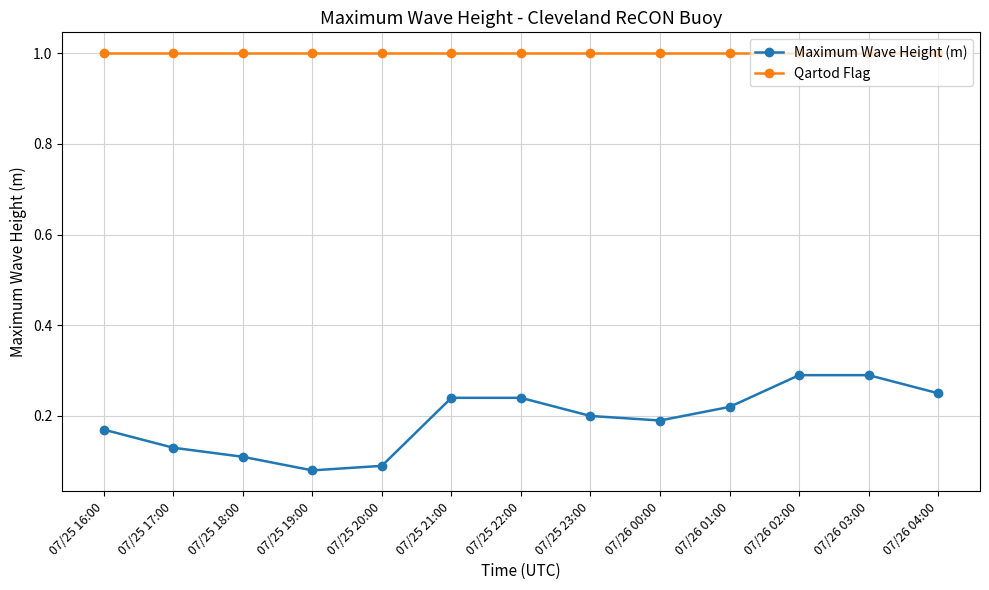

What is the lowest value of the Qartod Flag series?

1.0